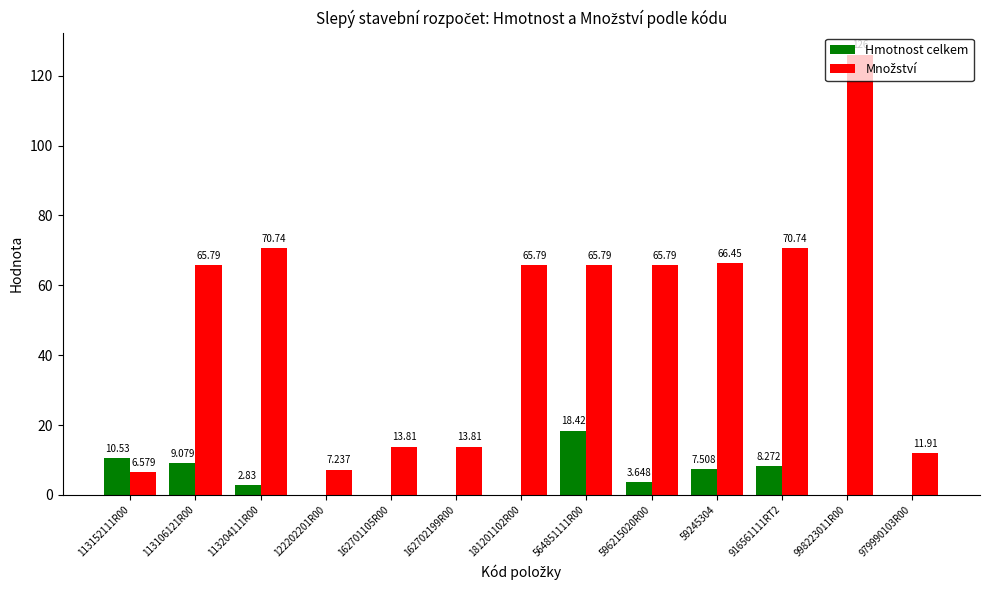

What is the average value of the Hmotnost celkem series?

4.6